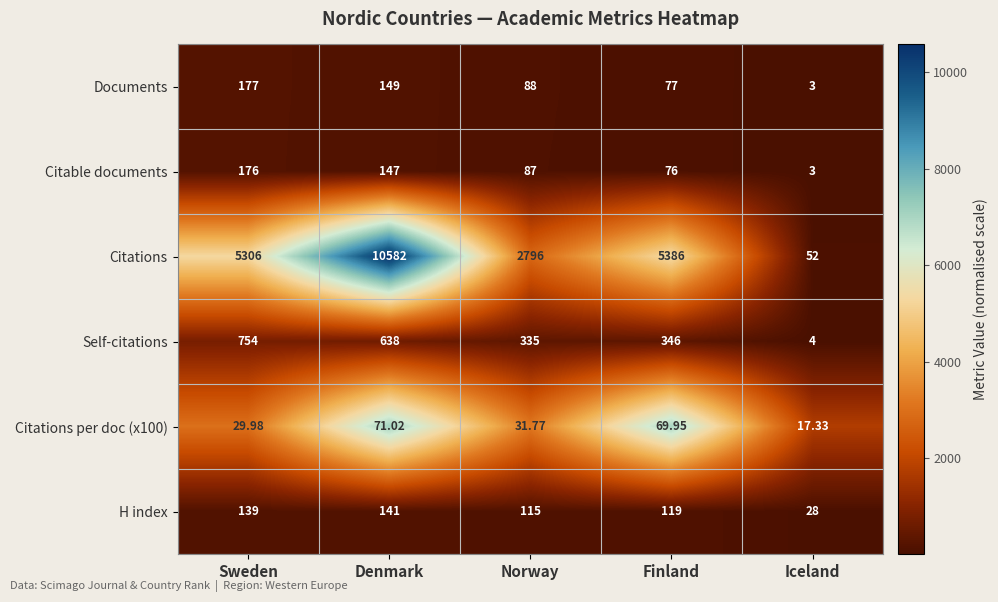

Is the value of Documents at Finland greater than the value of Citable documents at Finland?

Yes